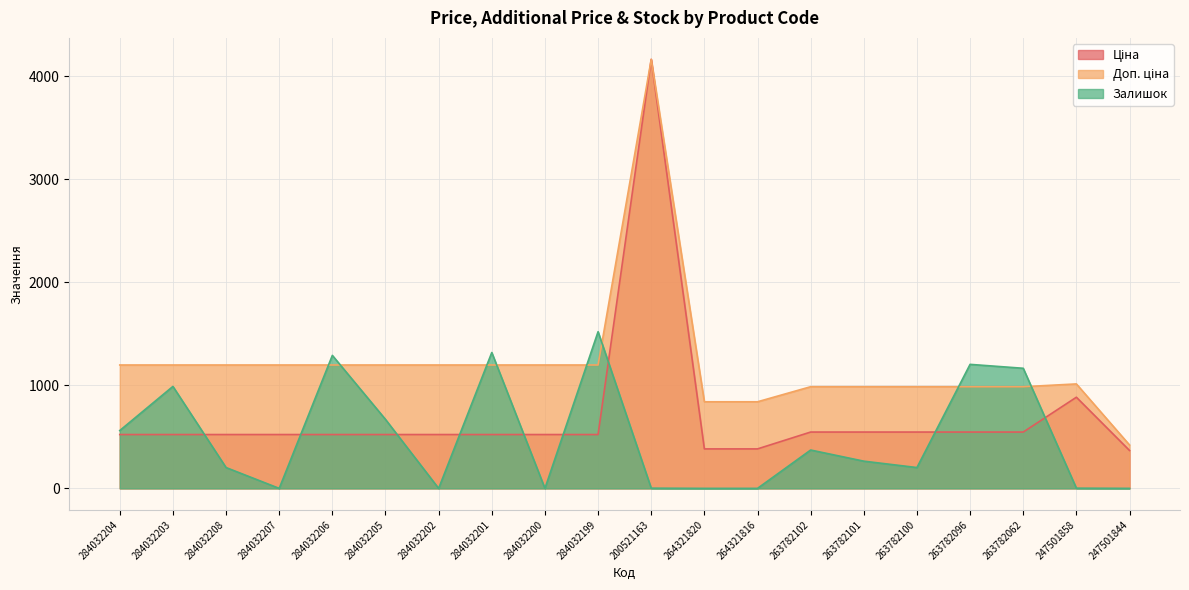

How many series are shown in this chart?

3